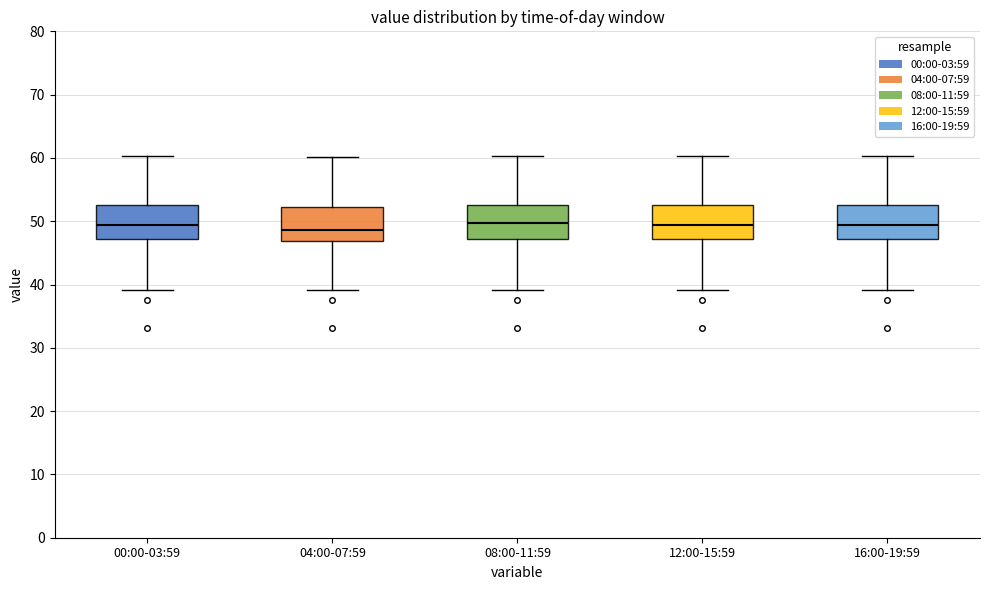

Reading left to right, transcribe this box plot: for each box, give where its median line is, the range the box spans, and where its two whiskers end, as read against the y-axis. The values are not printed on the chart, so give them approximately, as read against the axis.

00:00-03:59: median 49, box 47 to 53, whiskers 39 to 60
04:00-07:59: median 49, box 47 to 52, whiskers 39 to 60
08:00-11:59: median 50, box 47 to 53, whiskers 39 to 60
12:00-15:59: median 49, box 47 to 53, whiskers 39 to 60
16:00-19:59: median 49, box 47 to 53, whiskers 39 to 60